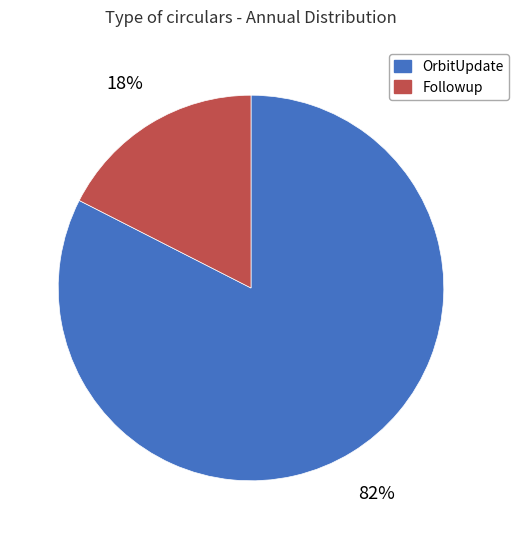

To the nearest percent, what is the combined percentage of OrbitUpdate and Followup?

100%